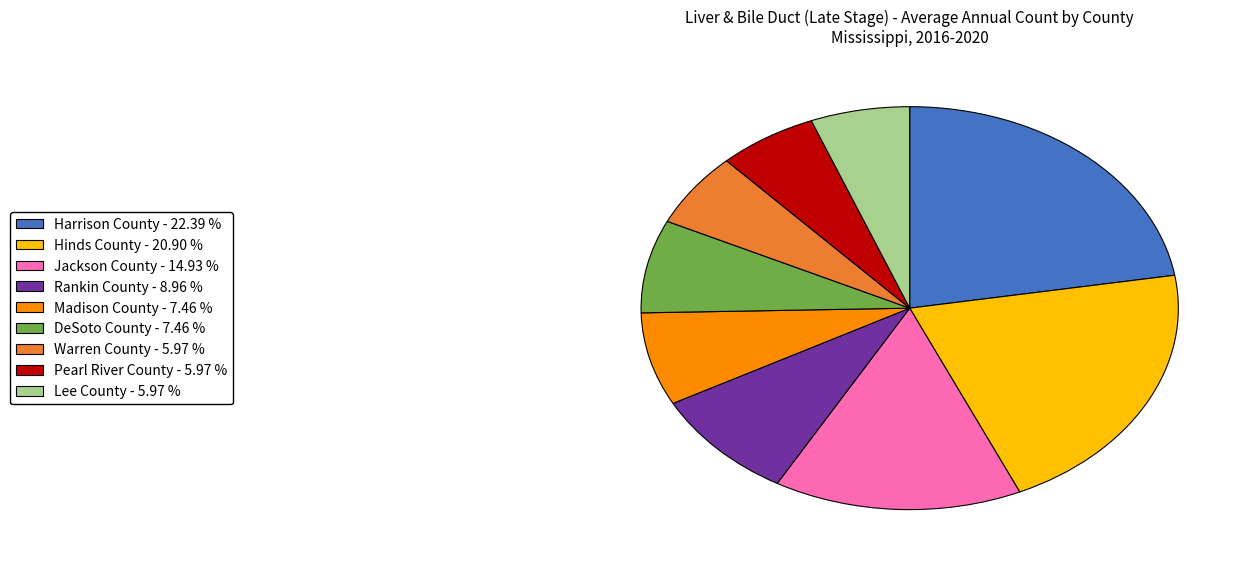

Is it true that Harrison County is 10% of the pie?

False